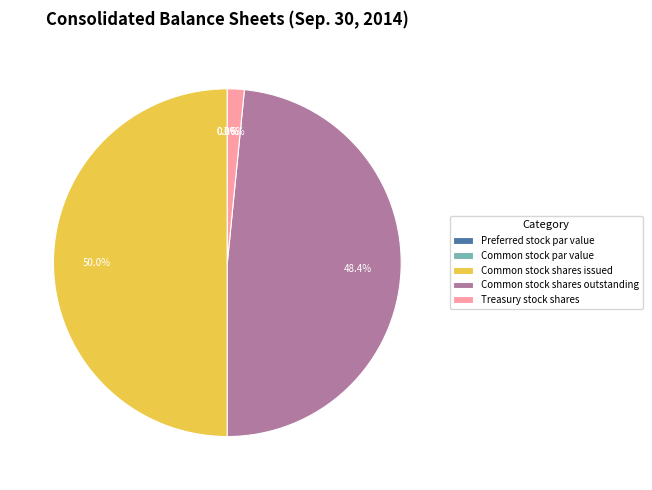

Which category has the biggest portion of the pie?

Common stock shares issued